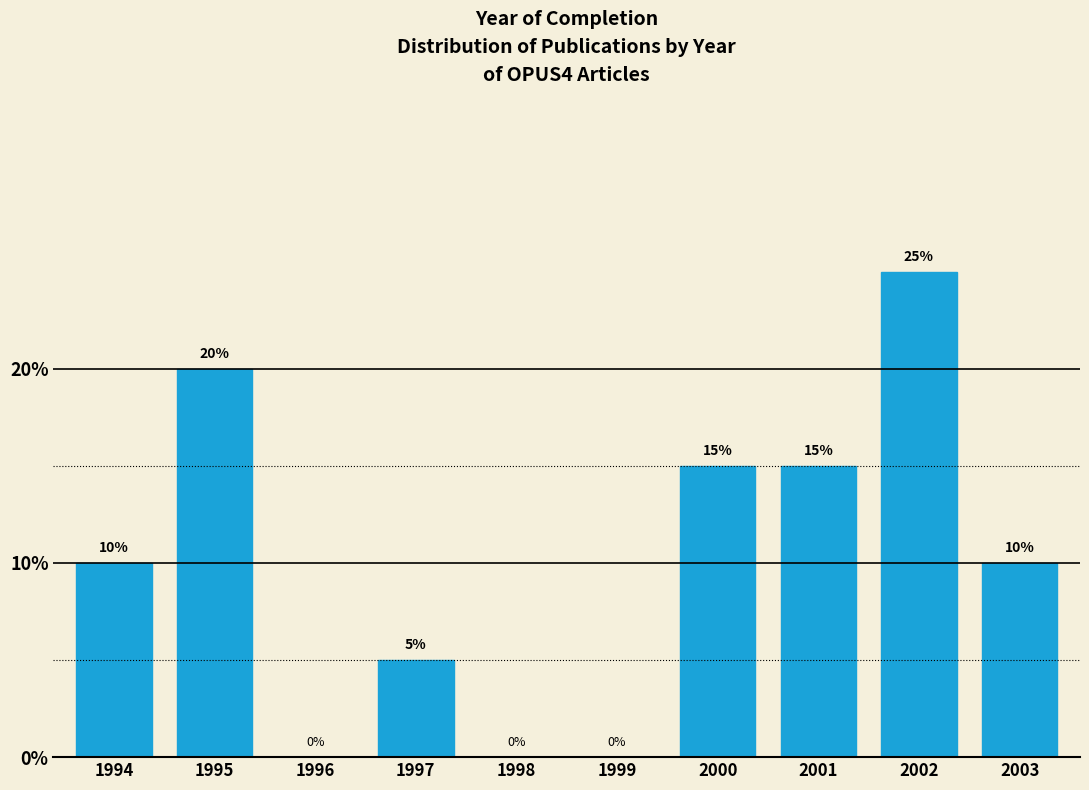

Reading left to right, transcribe all the data shown in this chart.

1994=10	1995=20	1996=0	1997=5	1998=0	1999=0	2000=15	2001=15	2002=25	2003=10